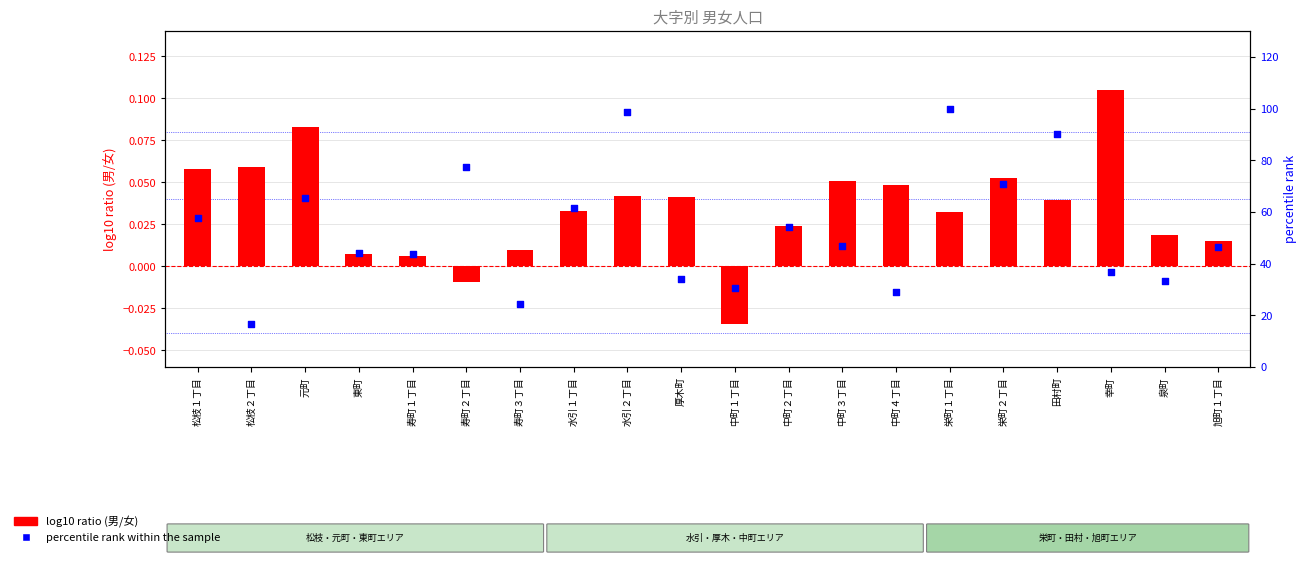

At which category is the sum across all series the highest?

栄町１丁目